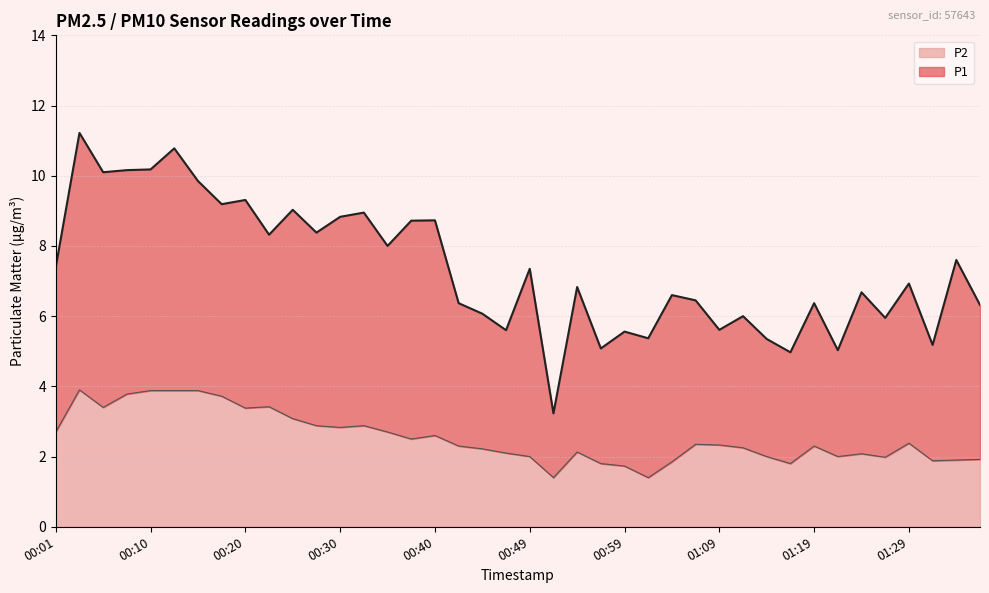

Between 01:02 and 00:18, which is larger?

00:18